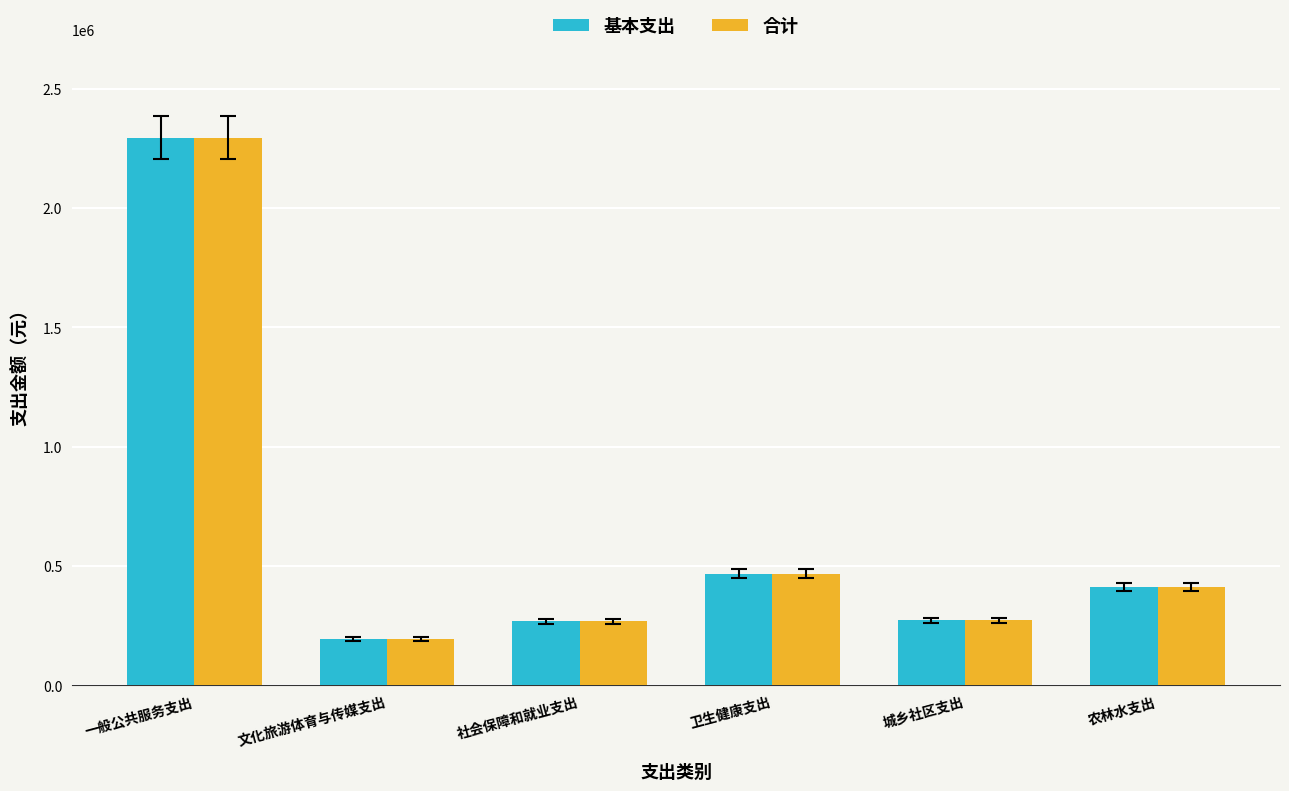

What is the maximum value for 合计?

2295594.1